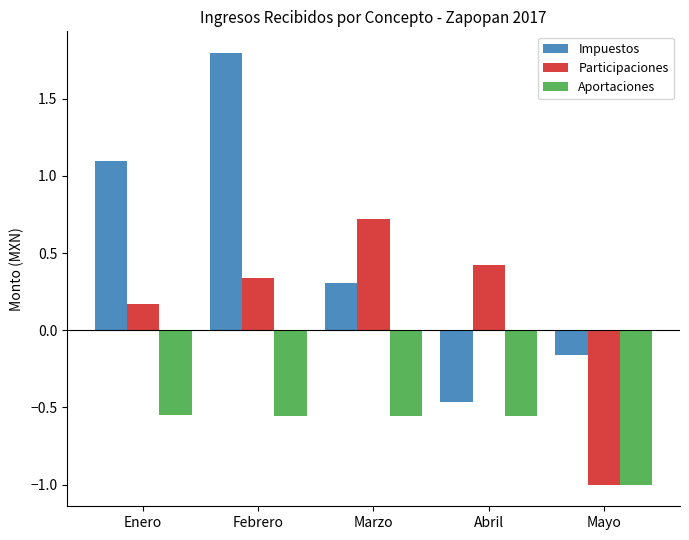

Rank the categories by Impuestos value from highest to lowest.

Febrero, Enero, Marzo, Mayo, Abril